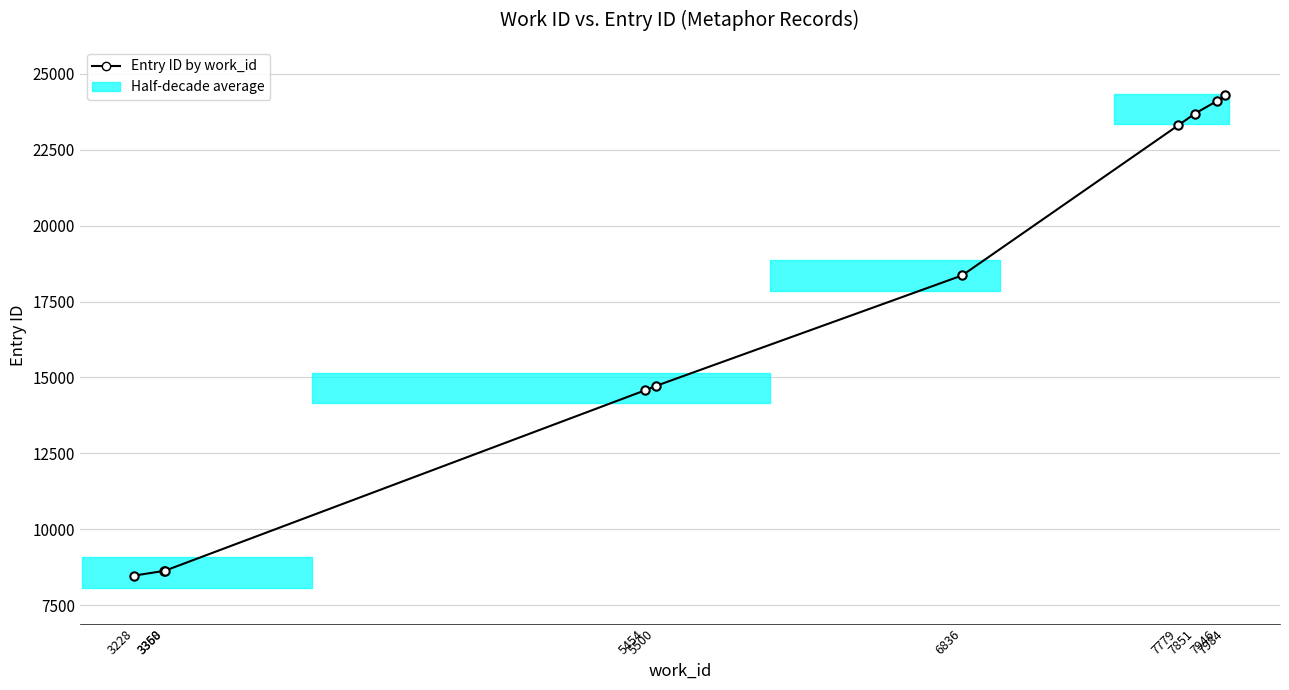

How many categories are shown in the chart?

10